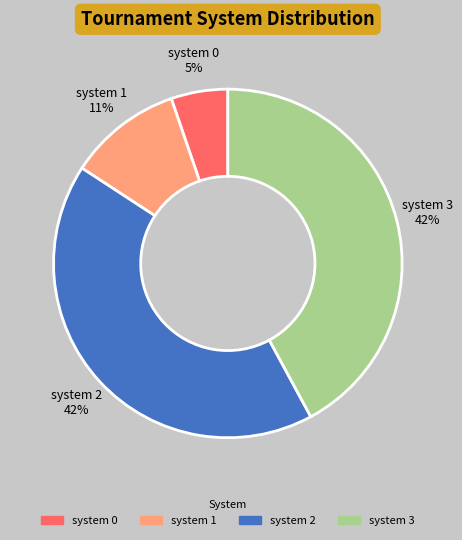

Is the sum of system 1 and system 0 greater than half?

No